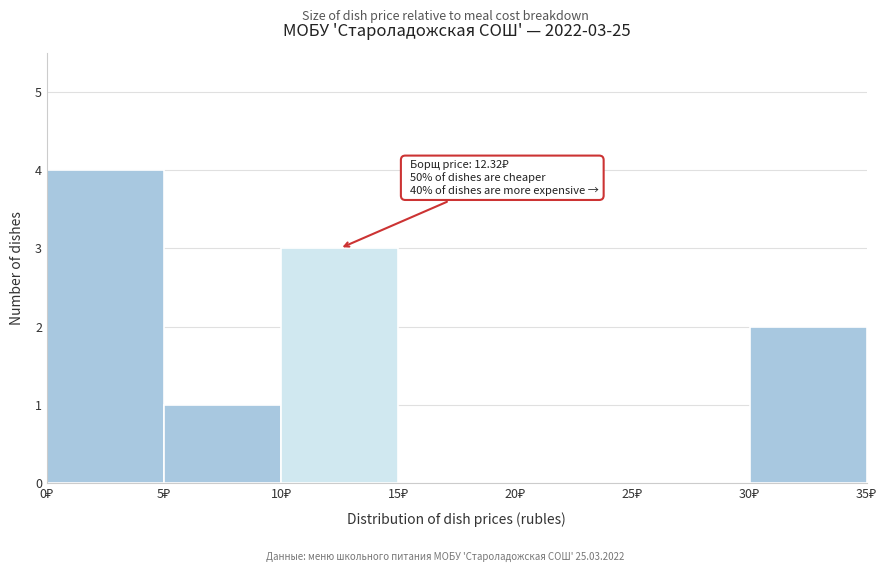

Over which range of the x-axis is the bar tallest?

0 to 5